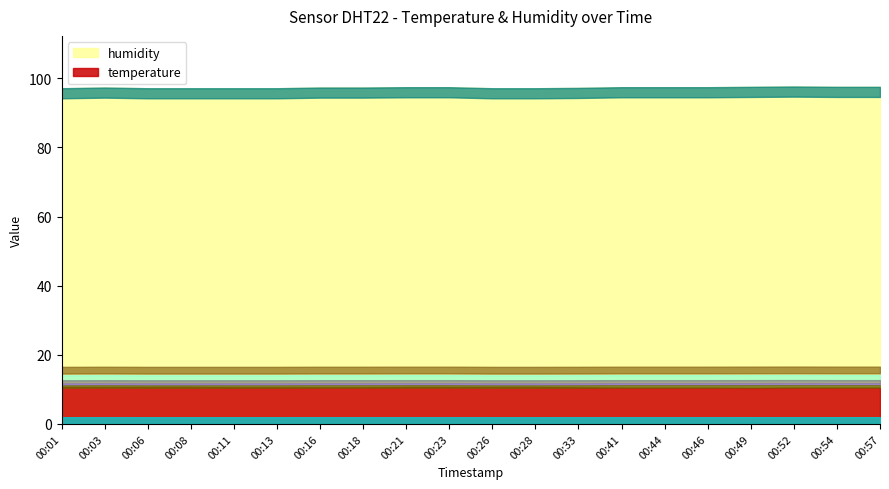

True or false: temperature and humidity cross at least once.

False